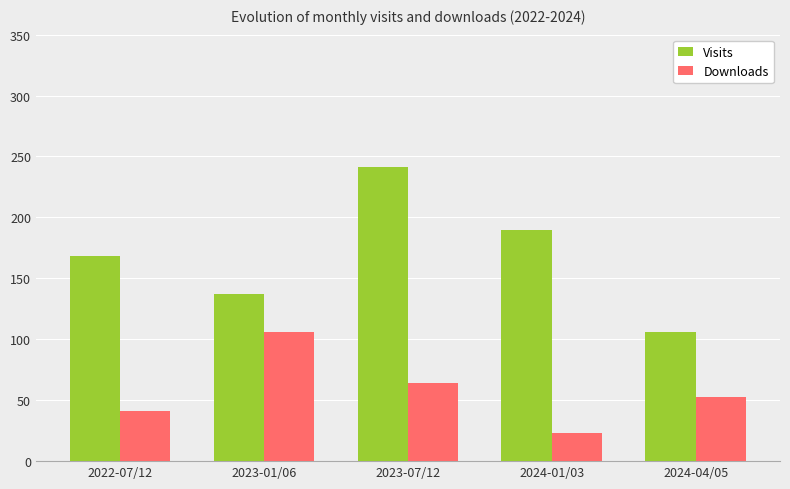

At which label is Visits closest to 173?

2022-07/12